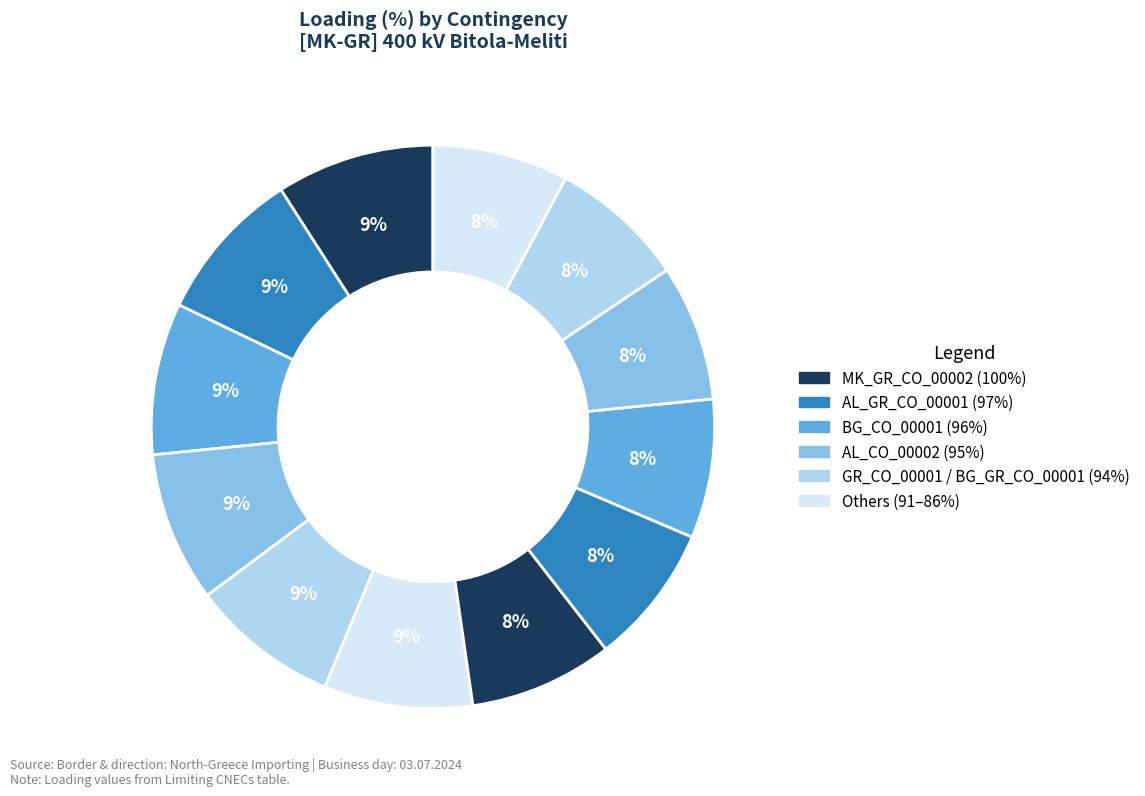

Is there any slice that represents more than half of the pie?

No